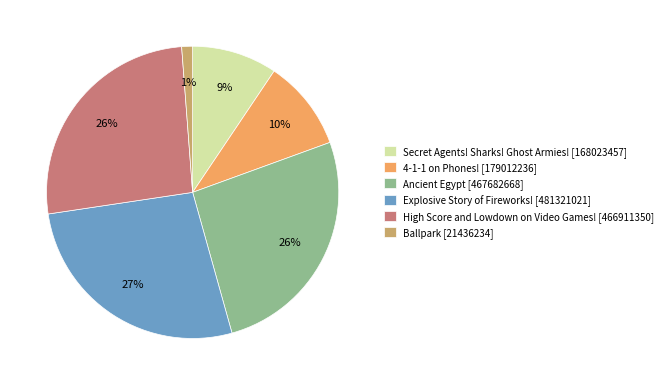

To the nearest percent, what is the combined percentage of Ballpark [21436234] and Explosive Story of Fireworks! [481321021]?

28%